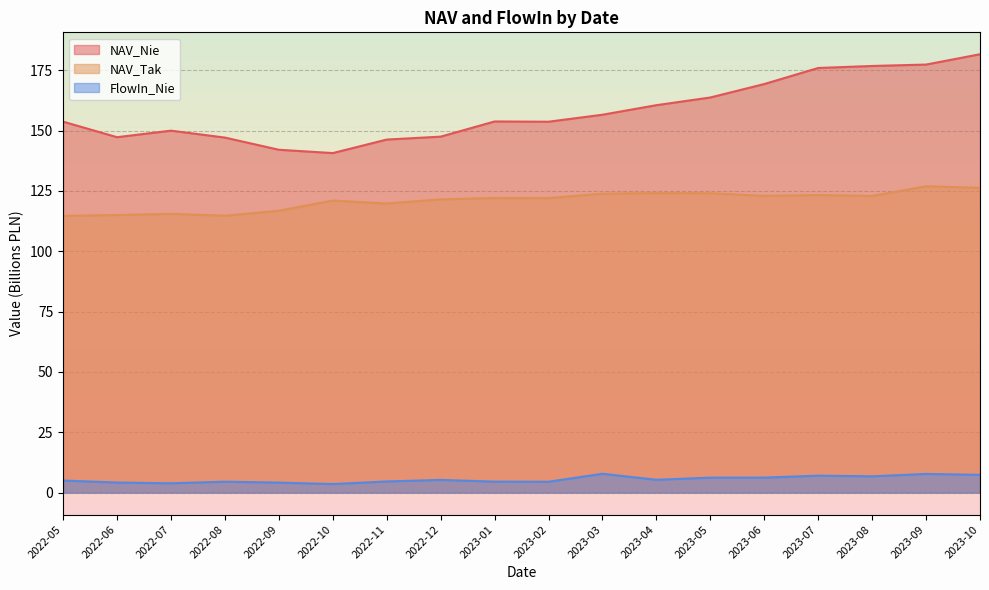

Reading left to right, list all the values displayed in this chart.

NAV_Nie: 153.7	147.3	150.0	147.1	142.1	140.7	146.3	147.5	153.8	153.7	156.6	160.6	163.7	169.3	176.0	176.8	177.4	181.7
NAV_Tak: 114.7	115.0	115.5	114.8	116.8	121.0	119.8	121.5	122.1	122.1	123.9	124.2	124.1	123.0	123.3	122.9	127.0	126.3
FlowIn_Nie: 5.0	4.2	3.9	4.5	4.2	3.6	4.6	5.3	4.6	4.5	7.8	5.3	6.2	6.2	7.0	6.8	7.8	7.4